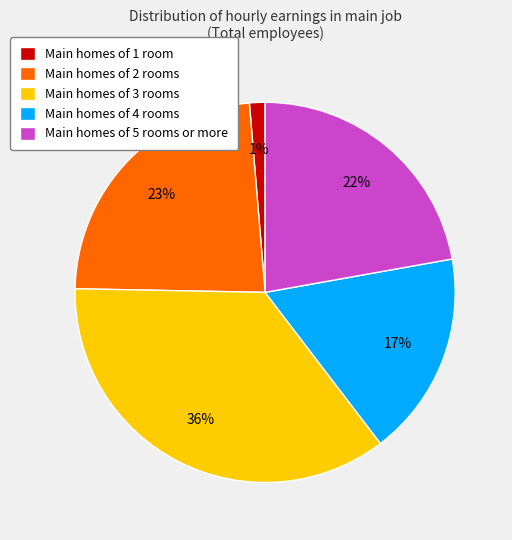

Is there a majority slice in this chart?

No